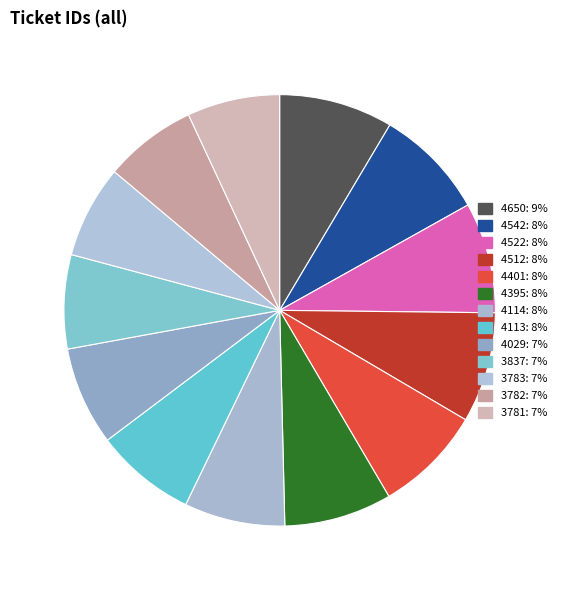

To the nearest percent, what percentage of the pie is 4395?

8%